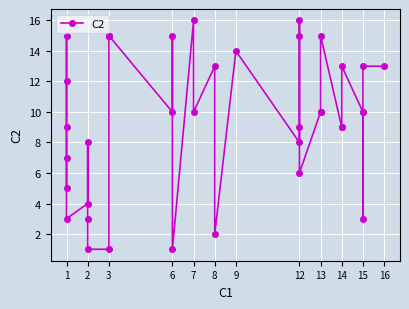

How many points are lower than both their immediate neighbors (excluding endpoints)?

8